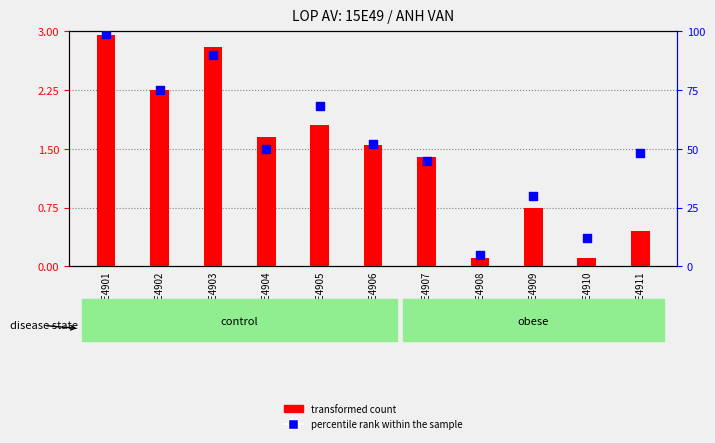

Which series has the largest total across all categories?

percentile rank within the sample